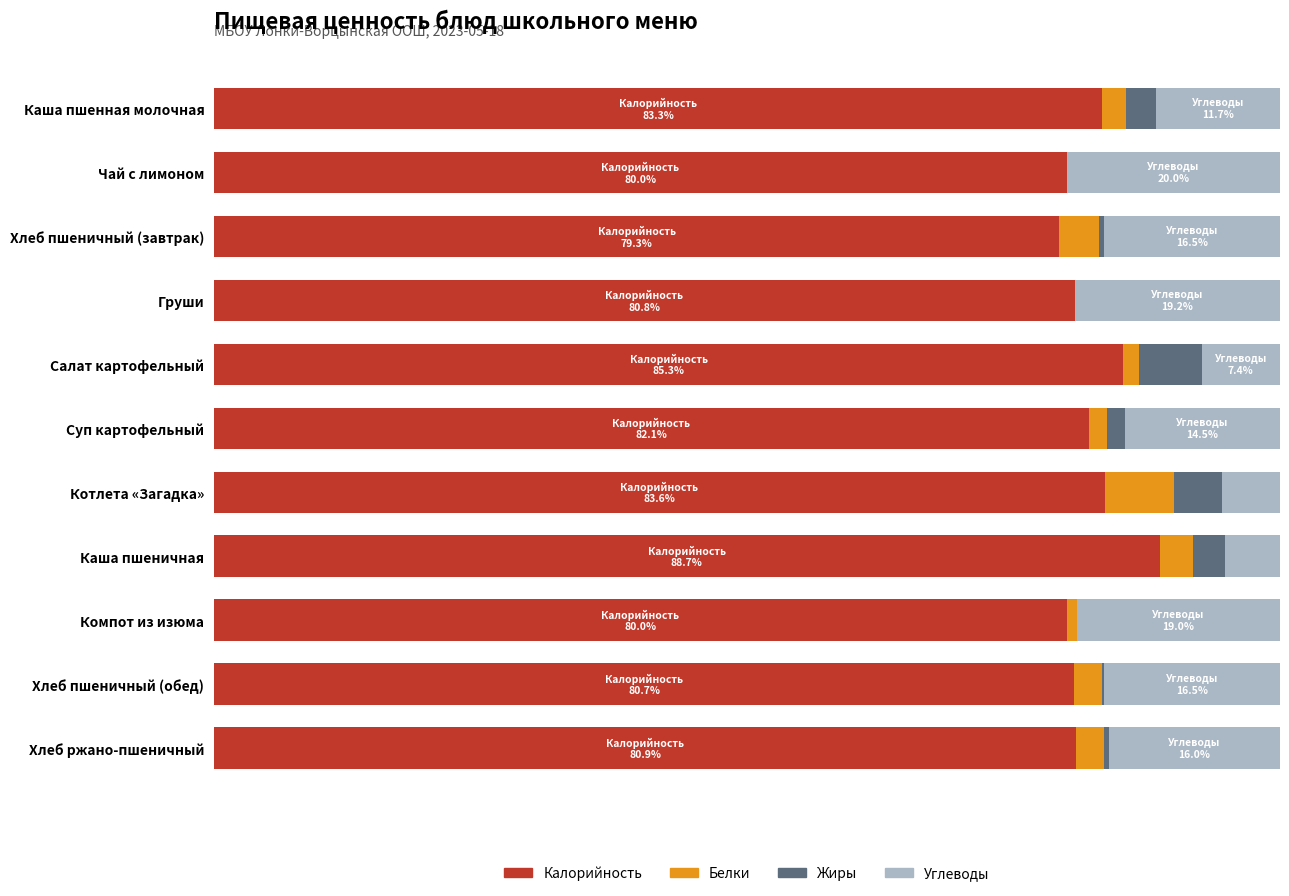

Which series has the largest total across all categories?

Калорийность